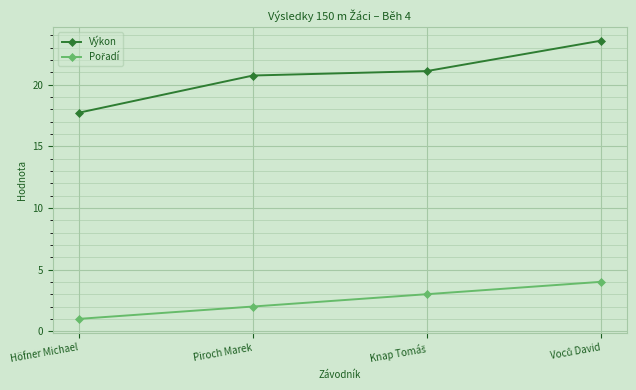

What is the label of the 2nd point from the left?

Piroch Marek